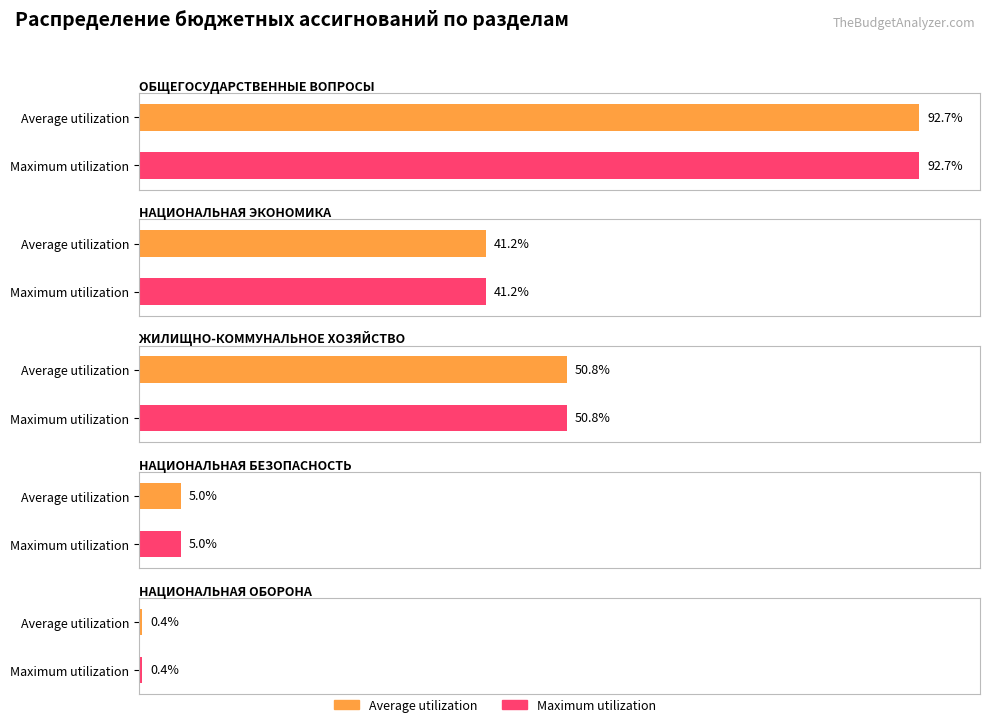

How many categories are shown in the chart?

5